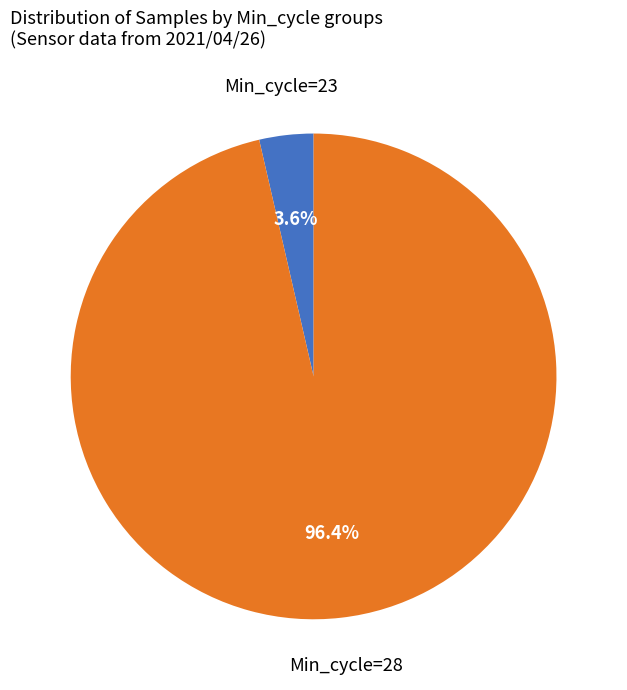

Is there a majority slice in this chart?

Yes